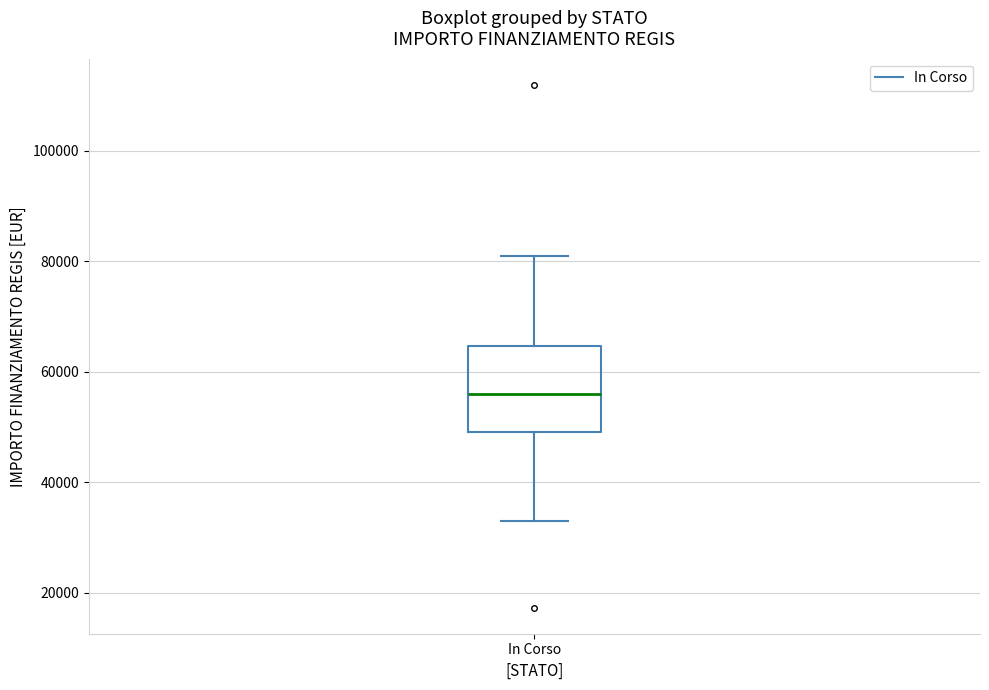

Read this box plot against the y-axis: the position of the median line, the range covered by the box, and the ends of both whiskers. The values are not printed on the chart, so give them approximately, as read against the axis.

median 56000, box 50000 to 64000, whiskers 32000 to 80000